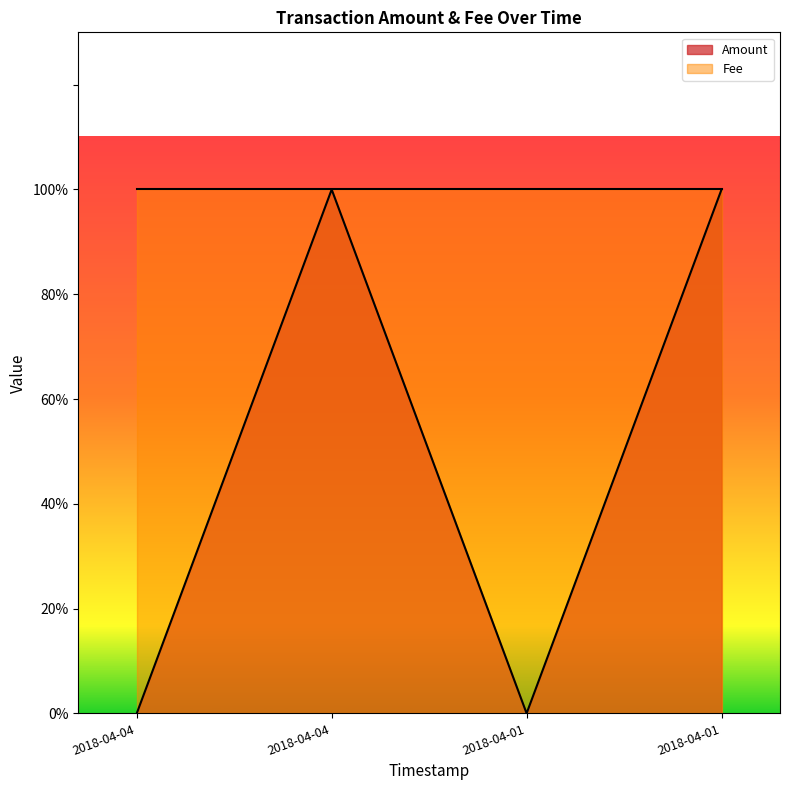

How many interior local valleys (lower than both neighbors) does the data have?

1